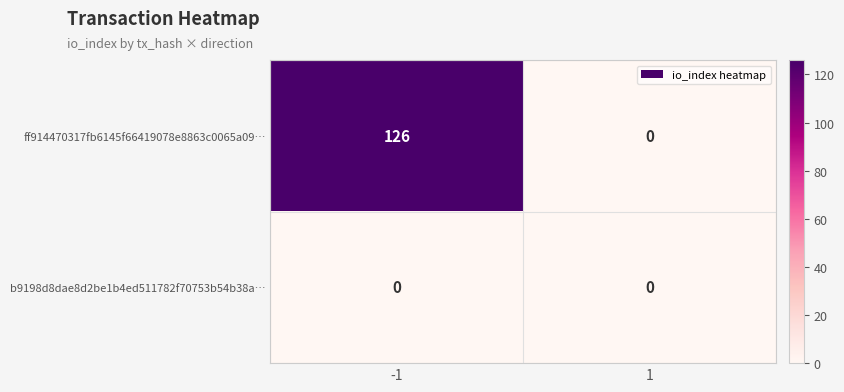

At how many categories does at least one series exceed 103?

1